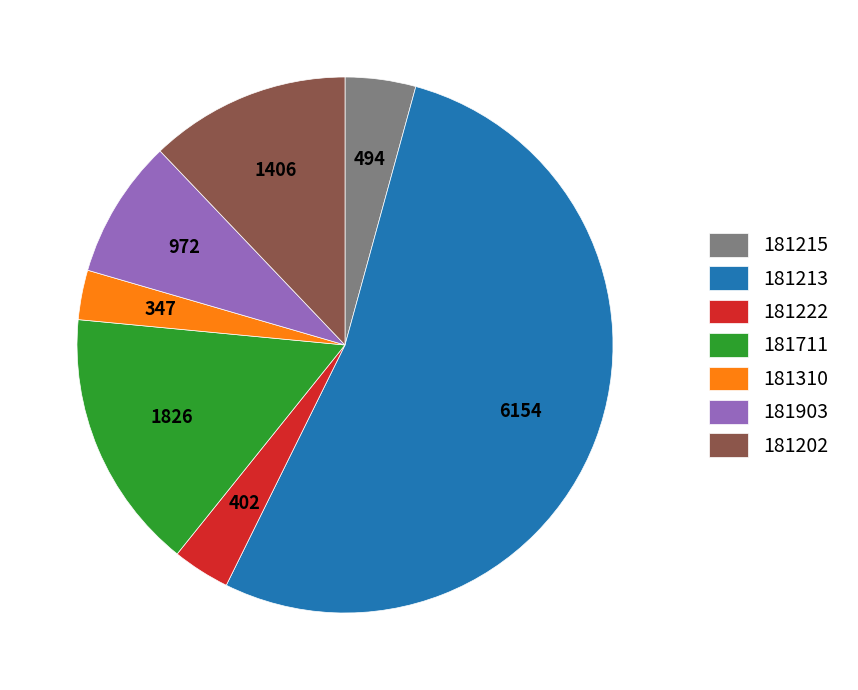

How many slices are in this pie chart?

7